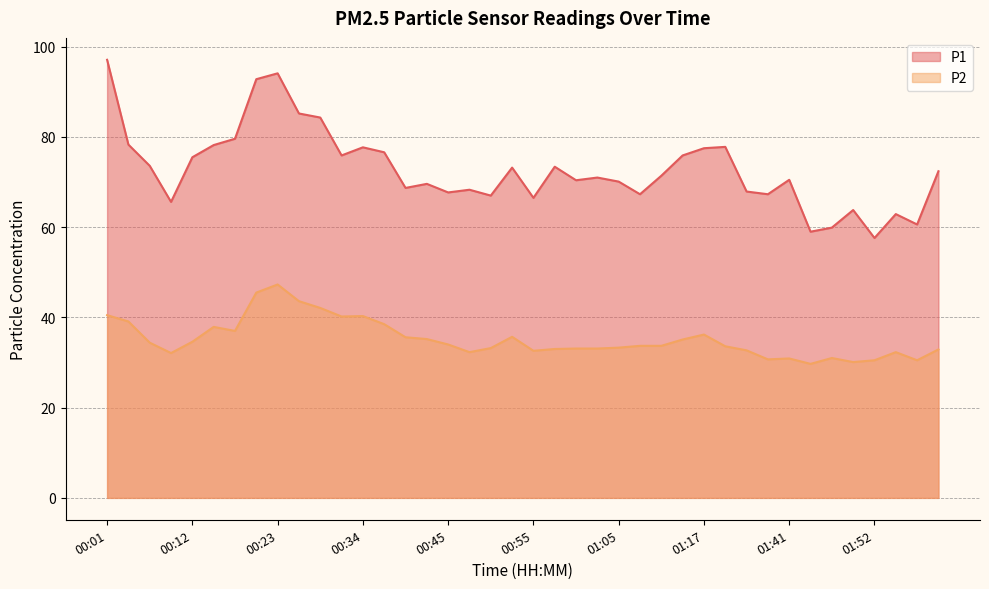

True or false: P2 and P1 intersect in this chart.

False